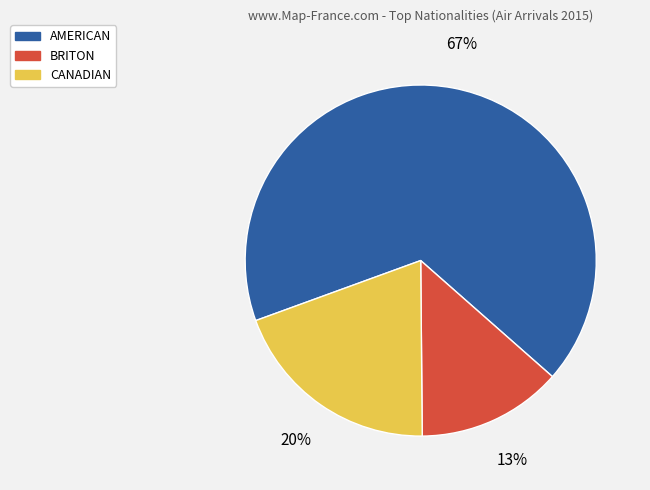

Is there a majority slice in this chart?

Yes